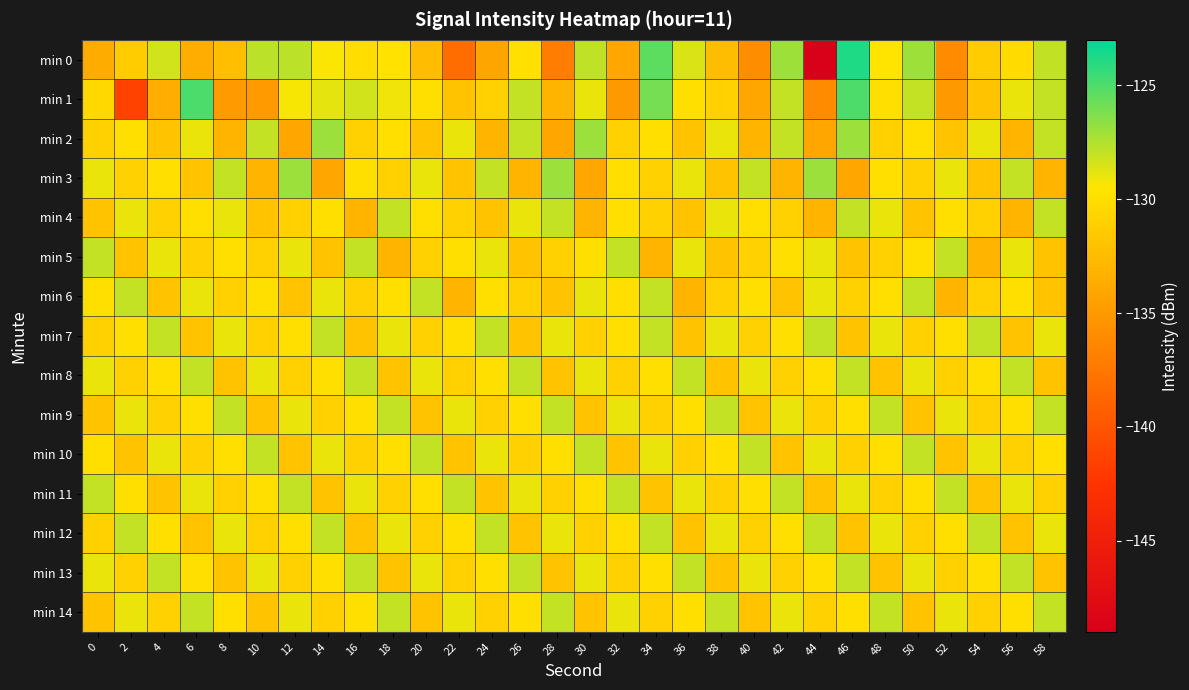

Reading left to right, list all the values displayed in this chart.

min 0: 0=-133.7	2=-131.3	4=-128.4	6=-133.5	8=-132.2	10=-127.8	12=-127.8	14=-129.4	16=-130.1	18=-129.7	20=-132.5	22=-138.2	24=-134.2	26=-129.9	28=-137.0	30=-127.9	32=-134.0	34=-125.4	36=-128.6	38=-132.4	40=-135.9	42=-127.0	44=-148.9	46=-123.9	48=-129.6	50=-127.1	52=-136.0	54=-131.3	56=-130.3	58=-128.0
min 1: 0=-130.4	2=-141.3	4=-133.5	6=-125.0	8=-134.9	10=-134.9	12=-129.3	14=-128.9	16=-128.4	18=-129.2	20=-130.0	22=-132.0	24=-131.0	26=-128.0	28=-133.0	30=-129.0	32=-135.0	34=-126.0	36=-130.0	38=-131.0	40=-134.0	42=-128.0	44=-136.0	46=-125.0	48=-130.0	50=-128.0	52=-135.0	54=-132.0	56=-129.0	58=-128.0
min 2: 0=-131.0	2=-130.0	4=-132.0	6=-129.0	8=-133.0	10=-128.0	12=-134.0	14=-127.0	16=-131.0	18=-130.0	20=-132.0	22=-129.0	24=-133.0	26=-128.0	28=-134.0	30=-127.0	32=-131.0	34=-130.0	36=-132.0	38=-129.0	40=-133.0	42=-128.0	44=-134.0	46=-127.0	48=-131.0	50=-130.0	52=-132.0	54=-129.0	56=-133.0	58=-128.0
min 3: 0=-129.0	2=-131.0	4=-130.0	6=-132.0	8=-128.0	10=-133.0	12=-127.0	14=-134.0	16=-130.0	18=-131.0	20=-129.0	22=-132.0	24=-128.0	26=-133.0	28=-127.0	30=-134.0	32=-130.0	34=-131.0	36=-129.0	38=-132.0	40=-128.0	42=-133.0	44=-127.0	46=-134.0	48=-130.0	50=-131.0	52=-129.0	54=-132.0	56=-128.0	58=-133.0
min 4: 0=-132.0	2=-129.0	4=-131.0	6=-130.0	8=-129.0	10=-132.0	12=-131.0	14=-130.0	16=-133.0	18=-128.0	20=-130.0	22=-131.0	24=-132.0	26=-129.0	28=-128.0	30=-133.0	32=-130.0	34=-131.0	36=-132.0	38=-129.0	40=-130.0	42=-131.0	44=-133.0	46=-128.0	48=-129.0	50=-132.0	52=-130.0	54=-131.0	56=-133.0	58=-128.0
min 5: 0=-128.0	2=-132.0	4=-129.0	6=-131.0	8=-130.0	10=-131.0	12=-129.0	14=-132.0	16=-128.0	18=-133.0	20=-131.0	22=-130.0	24=-129.0	26=-132.0	28=-131.0	30=-130.0	32=-128.0	34=-133.0	36=-129.0	38=-132.0	40=-131.0	42=-130.0	44=-129.0	46=-132.0	48=-131.0	50=-130.0	52=-128.0	54=-133.0	56=-129.0	58=-132.0
min 6: 0=-130.0	2=-128.0	4=-132.0	6=-129.0	8=-131.0	10=-130.0	12=-132.0	14=-129.0	16=-131.0	18=-130.0	20=-128.0	22=-133.0	24=-130.0	26=-131.0	28=-132.0	30=-129.0	32=-130.0	34=-128.0	36=-133.0	38=-131.0	40=-130.0	42=-132.0	44=-129.0	46=-131.0	48=-130.0	50=-128.0	52=-133.0	54=-131.0	56=-130.0	58=-132.0
min 7: 0=-131.0	2=-130.0	4=-128.0	6=-132.0	8=-129.0	10=-131.0	12=-130.0	14=-128.0	16=-132.0	18=-129.0	20=-131.0	22=-130.0	24=-128.0	26=-132.0	28=-129.0	30=-131.0	32=-130.0	34=-128.0	36=-132.0	38=-129.0	40=-131.0	42=-130.0	44=-128.0	46=-132.0	48=-129.0	50=-131.0	52=-130.0	54=-128.0	56=-132.0	58=-129.0
min 8: 0=-129.0	2=-131.0	4=-130.0	6=-128.0	8=-132.0	10=-129.0	12=-131.0	14=-130.0	16=-128.0	18=-132.0	20=-129.0	22=-131.0	24=-130.0	26=-128.0	28=-132.0	30=-129.0	32=-131.0	34=-130.0	36=-128.0	38=-132.0	40=-129.0	42=-131.0	44=-130.0	46=-128.0	48=-132.0	50=-129.0	52=-131.0	54=-130.0	56=-128.0	58=-132.0
min 9: 0=-132.0	2=-129.0	4=-131.0	6=-130.0	8=-128.0	10=-132.0	12=-129.0	14=-131.0	16=-130.0	18=-128.0	20=-132.0	22=-129.0	24=-131.0	26=-130.0	28=-128.0	30=-132.0	32=-129.0	34=-131.0	36=-130.0	38=-128.0	40=-132.0	42=-129.0	44=-131.0	46=-130.0	48=-128.0	50=-132.0	52=-129.0	54=-131.0	56=-130.0	58=-128.0
min 10: 0=-130.0	2=-132.0	4=-129.0	6=-131.0	8=-130.0	10=-128.0	12=-132.0	14=-129.0	16=-131.0	18=-130.0	20=-128.0	22=-132.0	24=-129.0	26=-131.0	28=-130.0	30=-128.0	32=-132.0	34=-129.0	36=-131.0	38=-130.0	40=-128.0	42=-132.0	44=-129.0	46=-131.0	48=-130.0	50=-128.0	52=-132.0	54=-129.0	56=-131.0	58=-130.0
min 11: 0=-128.0	2=-130.0	4=-132.0	6=-129.0	8=-131.0	10=-130.0	12=-128.0	14=-132.0	16=-129.0	18=-131.0	20=-130.0	22=-128.0	24=-132.0	26=-129.0	28=-131.0	30=-130.0	32=-128.0	34=-132.0	36=-129.0	38=-131.0	40=-130.0	42=-128.0	44=-132.0	46=-129.0	48=-131.0	50=-130.0	52=-128.0	54=-132.0	56=-129.0	58=-131.0
min 12: 0=-131.0	2=-128.0	4=-130.0	6=-132.0	8=-129.0	10=-131.0	12=-130.0	14=-128.0	16=-132.0	18=-129.0	20=-131.0	22=-130.0	24=-128.0	26=-132.0	28=-129.0	30=-131.0	32=-130.0	34=-128.0	36=-132.0	38=-129.0	40=-131.0	42=-130.0	44=-128.0	46=-132.0	48=-129.0	50=-131.0	52=-130.0	54=-128.0	56=-132.0	58=-129.0
min 13: 0=-129.0	2=-131.0	4=-128.0	6=-130.0	8=-132.0	10=-129.0	12=-131.0	14=-130.0	16=-128.0	18=-132.0	20=-129.0	22=-131.0	24=-130.0	26=-128.0	28=-132.0	30=-129.0	32=-131.0	34=-130.0	36=-128.0	38=-132.0	40=-129.0	42=-131.0	44=-130.0	46=-128.0	48=-132.0	50=-129.0	52=-131.0	54=-130.0	56=-128.0	58=-132.0
min 14: 0=-132.0	2=-129.0	4=-131.0	6=-128.0	8=-130.0	10=-132.0	12=-129.0	14=-131.0	16=-130.0	18=-128.0	20=-132.0	22=-129.0	24=-131.0	26=-130.0	28=-128.0	30=-132.0	32=-129.0	34=-131.0	36=-130.0	38=-128.0	40=-132.0	42=-129.0	44=-131.0	46=-130.0	48=-128.0	50=-132.0	52=-129.0	54=-131.0	56=-130.0	58=-128.0